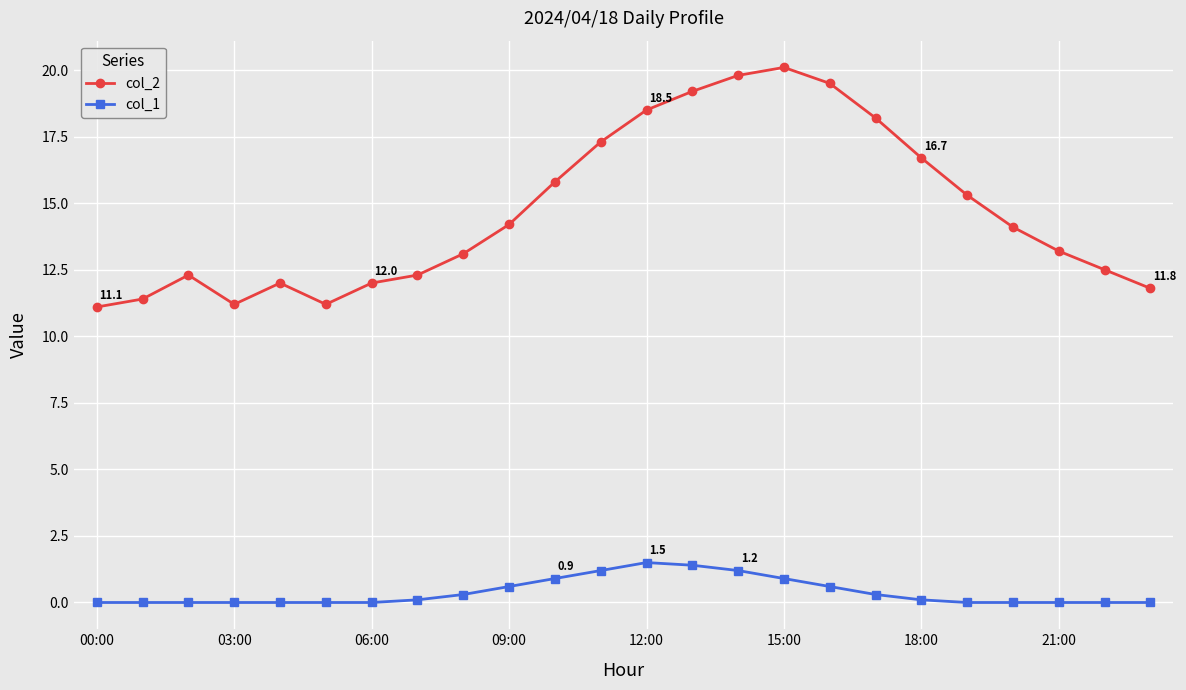

Which series has the widest spread of values?

col_2